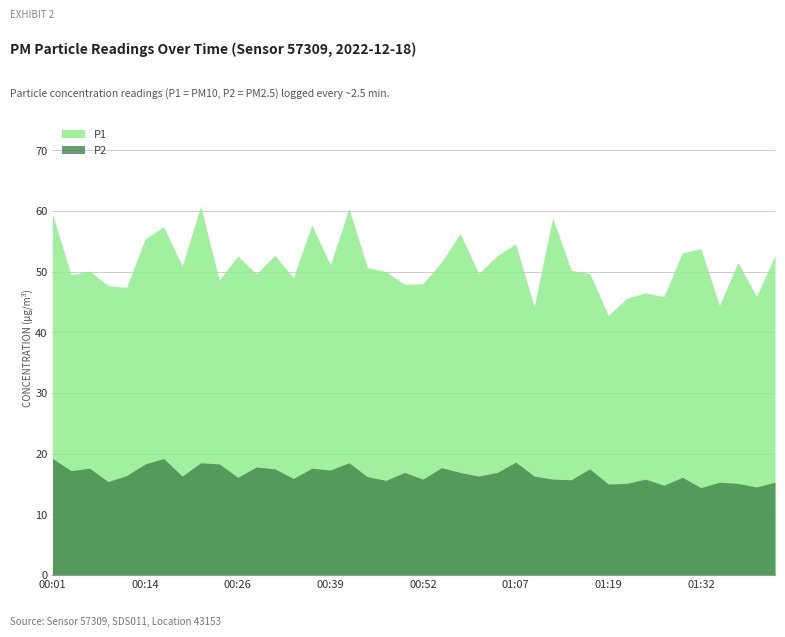

True or false: P1 and P2 cross at least once.

False